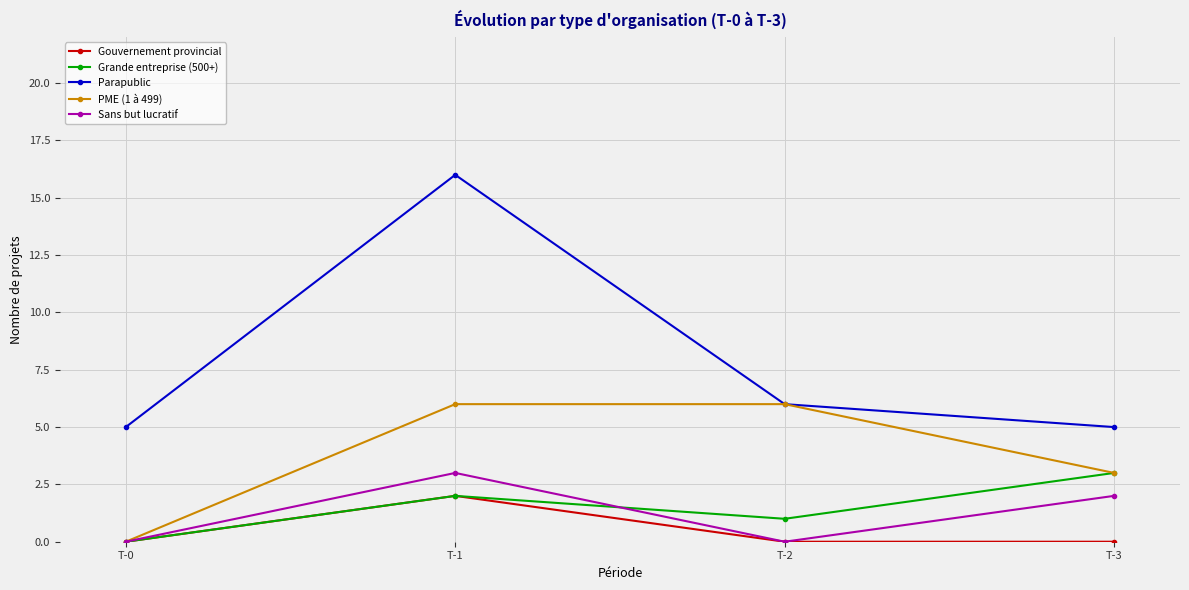

True or false: Parapublic and Grande entreprise (500+) intersect in this chart.

False